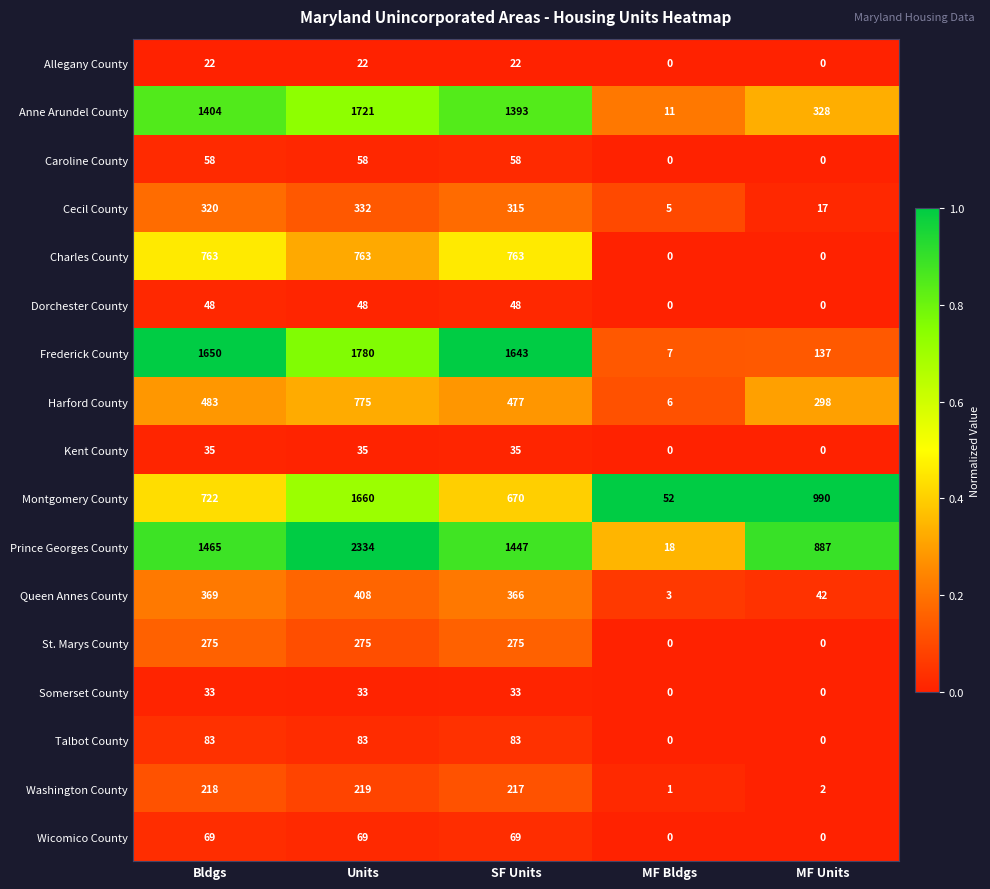

Is it true that Caroline County equals -36 at MF Units?

False